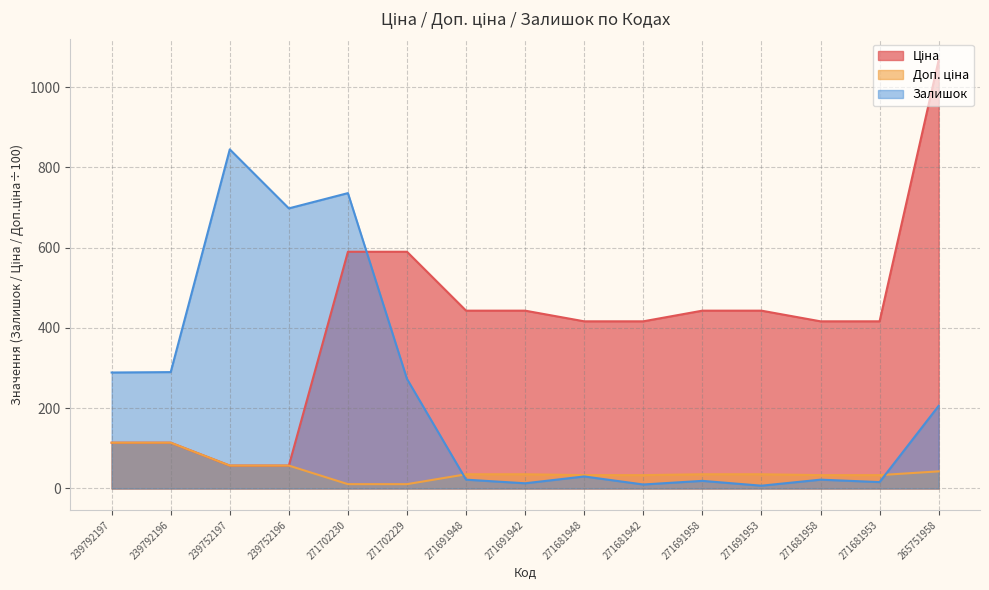

What are all the series names shown in the legend?

Ціна, Доп. ціна, Залишок